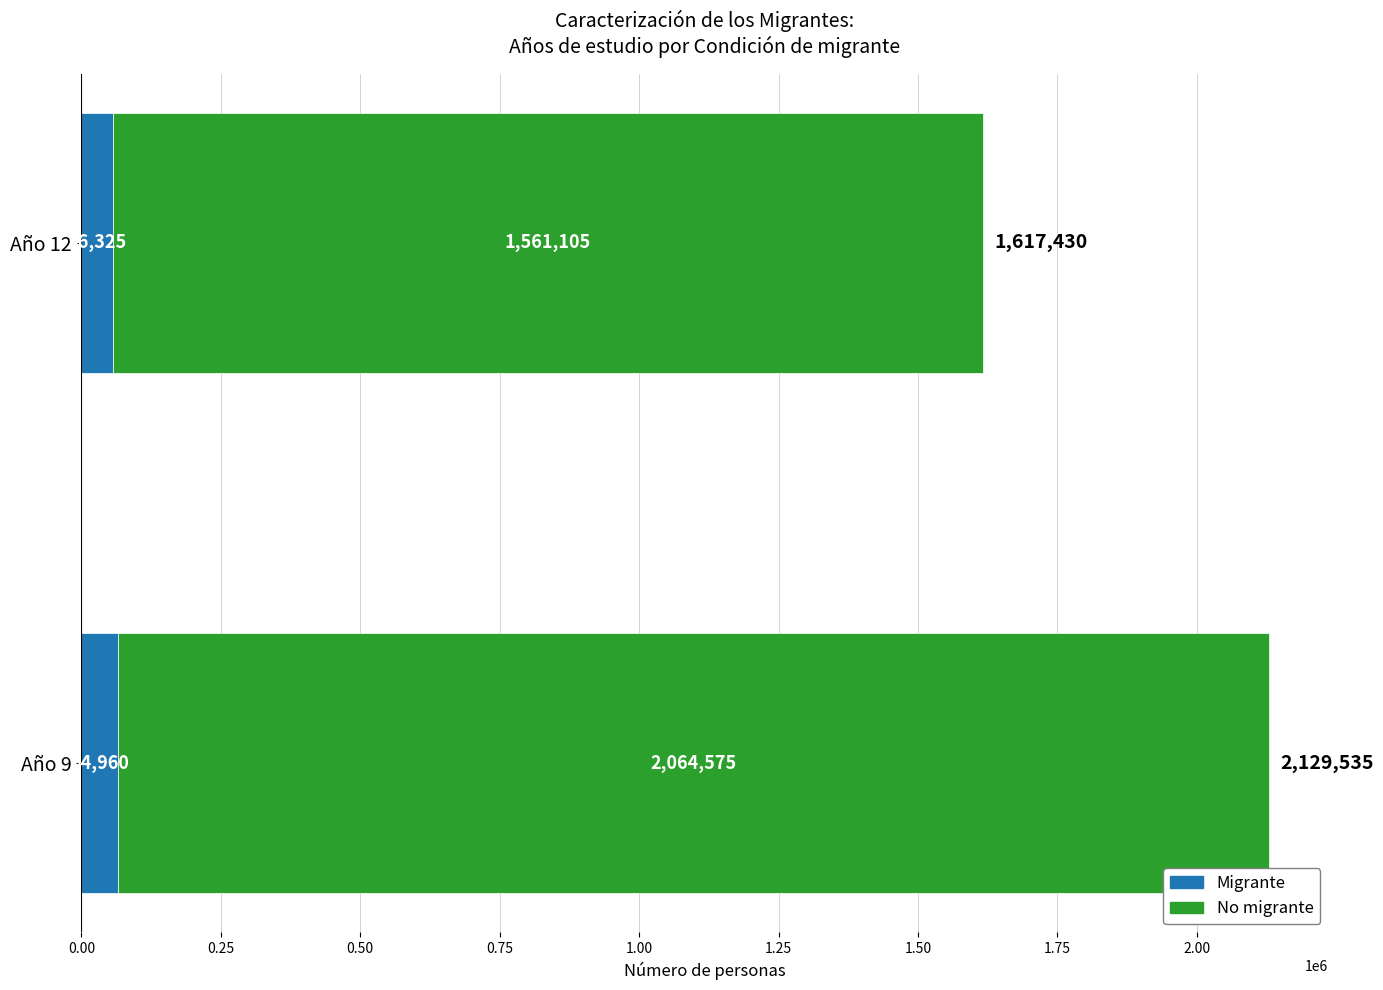

What are all the series names shown in the legend?

Migrante, No migrante